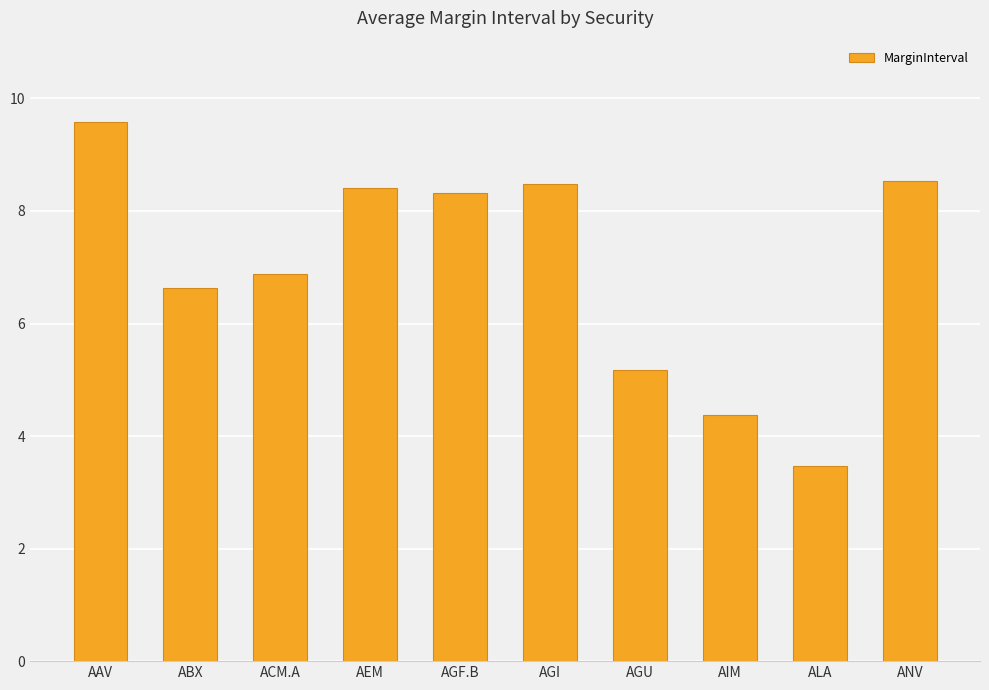

Reading left to right, what are all the values shown in this chart?

9.6	6.6	6.9	8.4	8.3	8.5	5.2	4.4	3.5	8.5